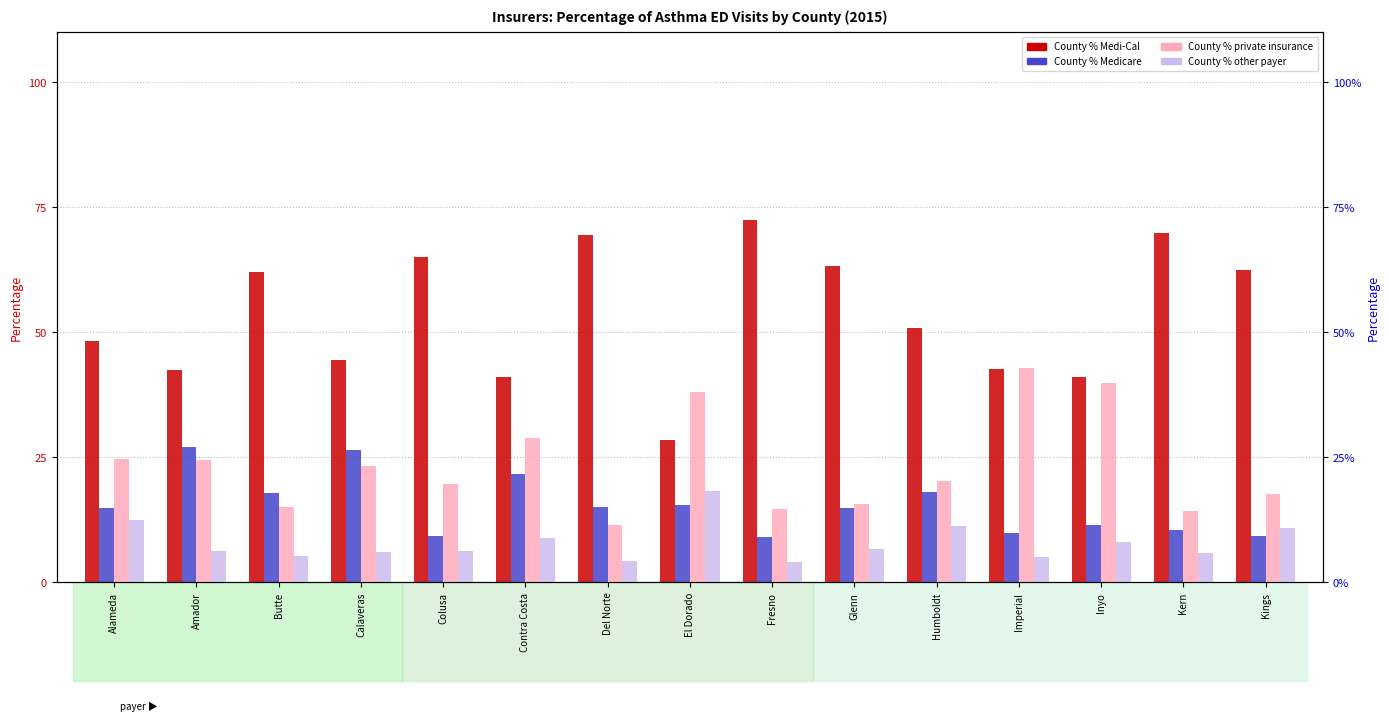

Which series has the largest range (max minus min)?

County % Medi-Cal